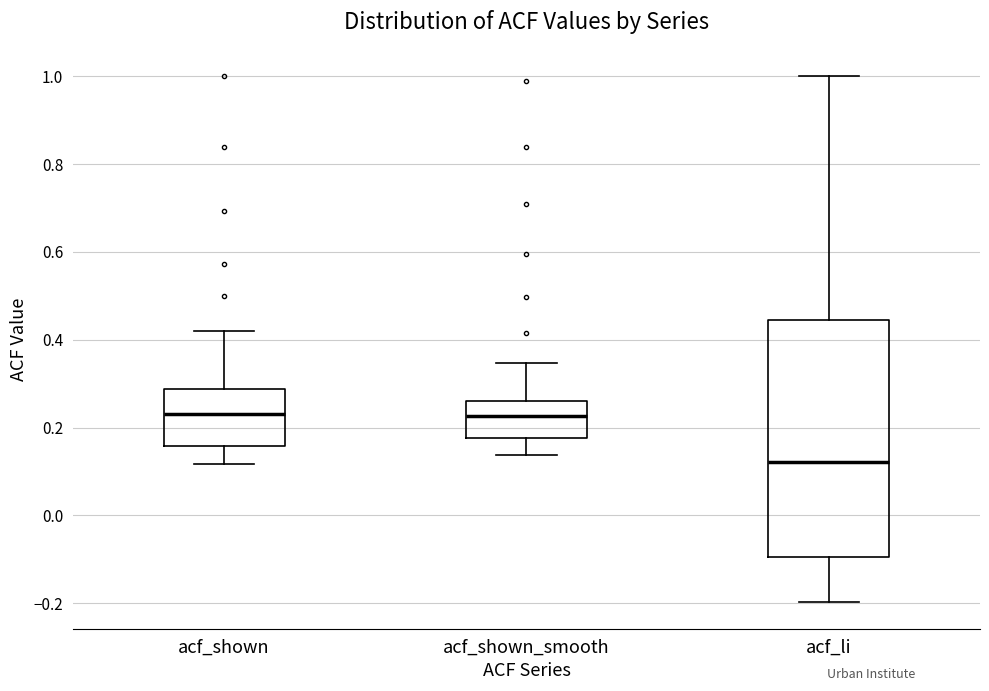

Reading left to right, transcribe this box plot: for each box, give where its median line is, the range the box spans, and where its two whiskers end, as read against the y-axis. The values are not printed on the chart, so give them approximately, as read against the axis.

acf_shown: median 0.24, box 0.16 to 0.28, whiskers 0.12 to 0.42
acf_shown_smooth: median 0.22, box 0.18 to 0.26, whiskers 0.14 to 0.34
acf_li: median 0.12, box -0.10 to 0.44, whiskers -0.20 to 1.00